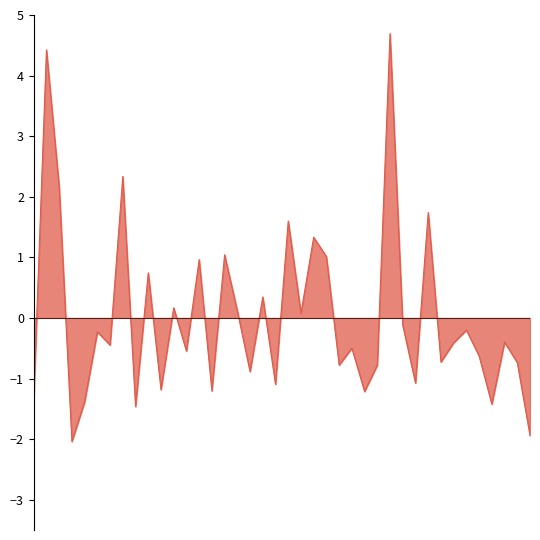

What is the difference between the maximum and minimum values?

6.7